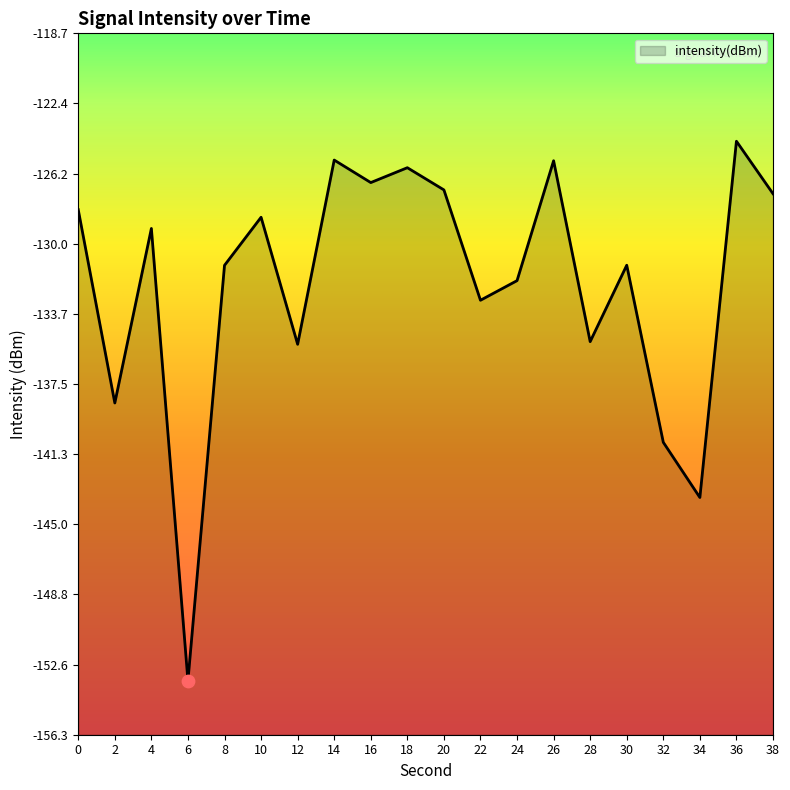

Which has a higher value, 10 or 8?

10